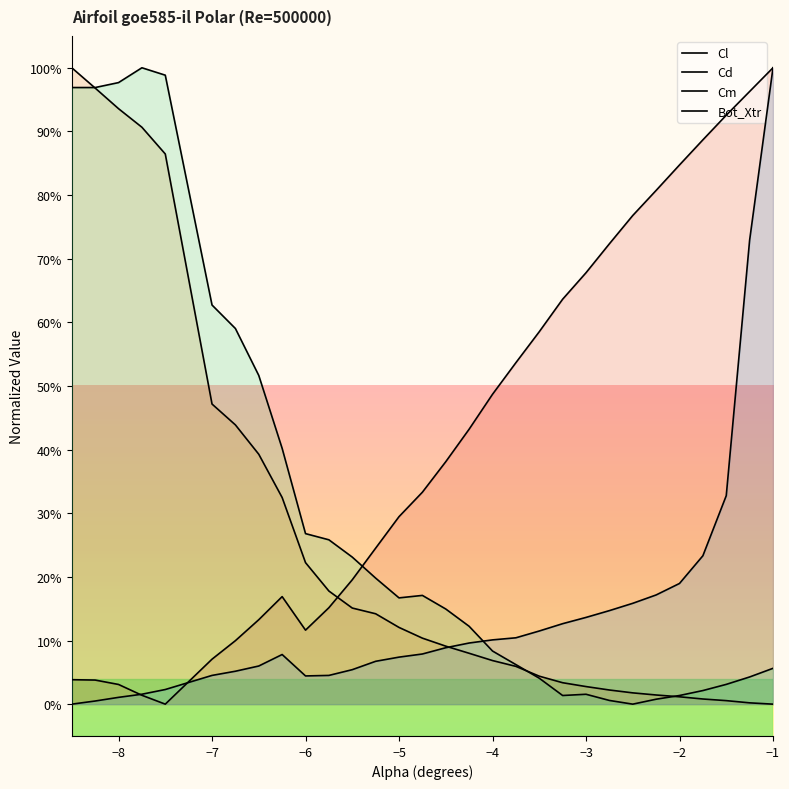

What is the value of the Bot_Xtr point at the 25th from the left?

0.2